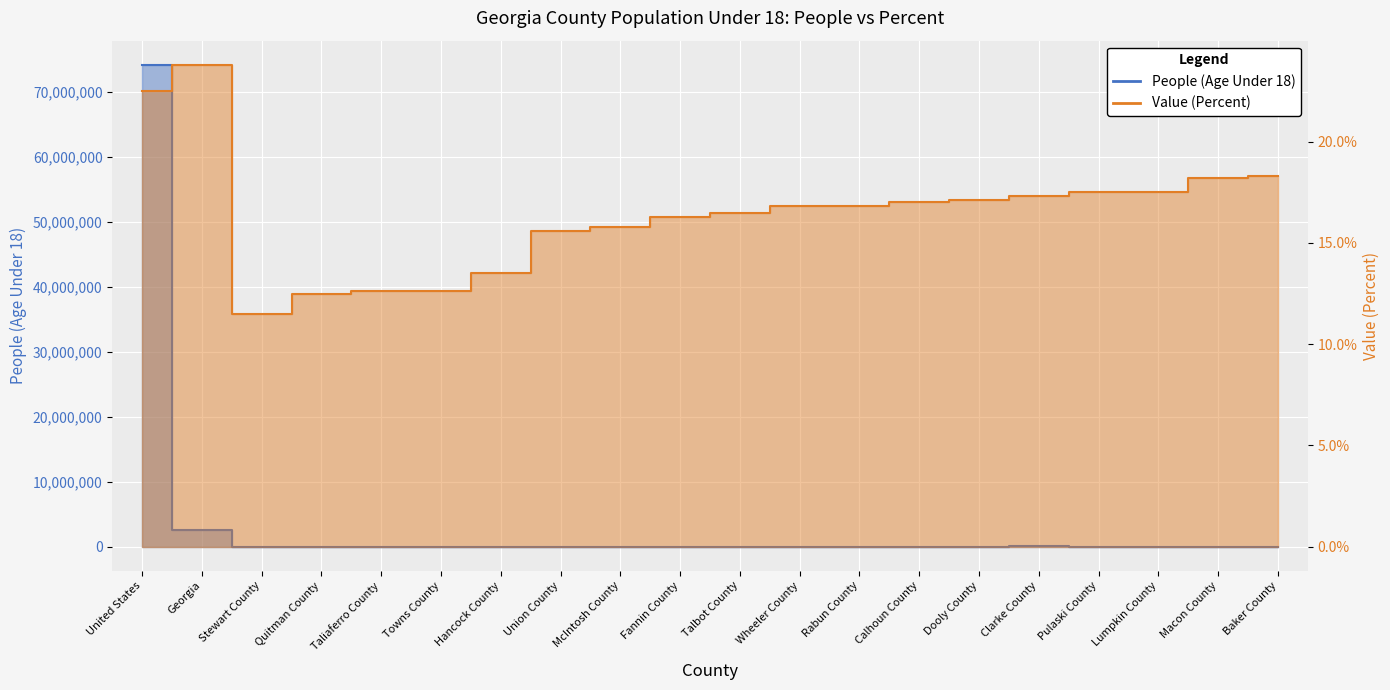

True or false: People (Age Under 18) and Value (Percent) intersect in this chart.

False